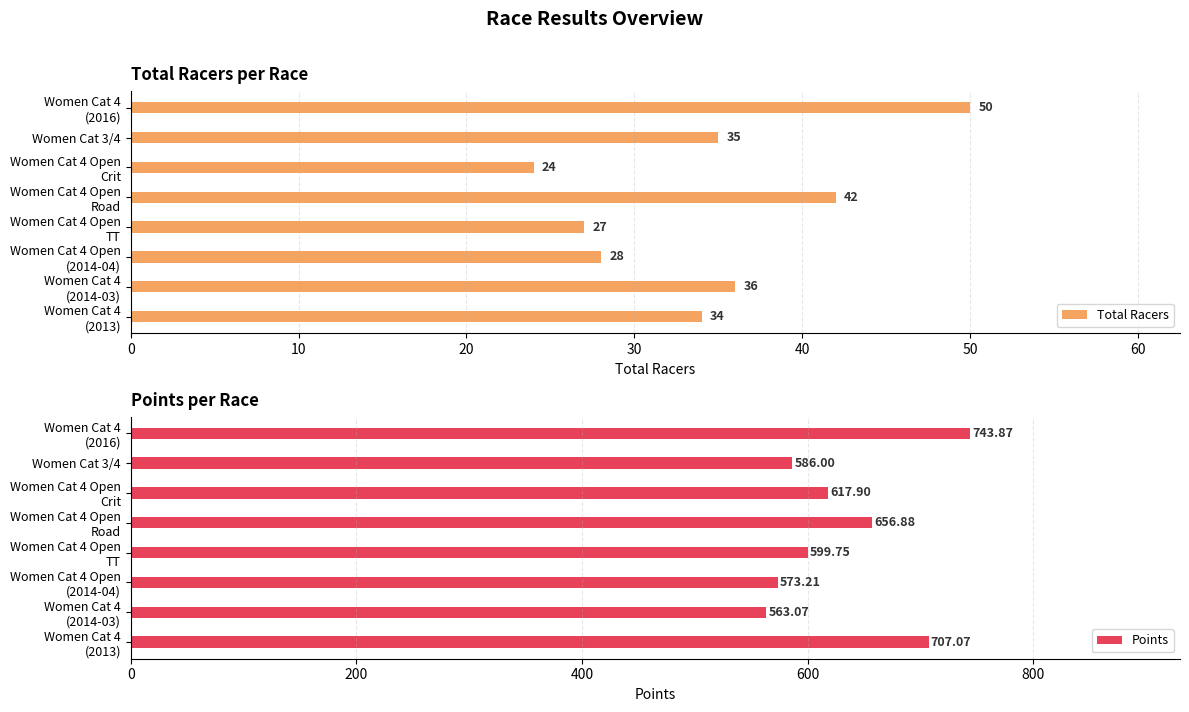

Reading left to right, transcribe all the data shown in this chart.

Total Racers: 34.0	36.0	28.0	27.0	42.0	24.0	35.0	50.0
Points: 707.1	563.1	573.2	599.8	656.9	617.9	586.0	743.9